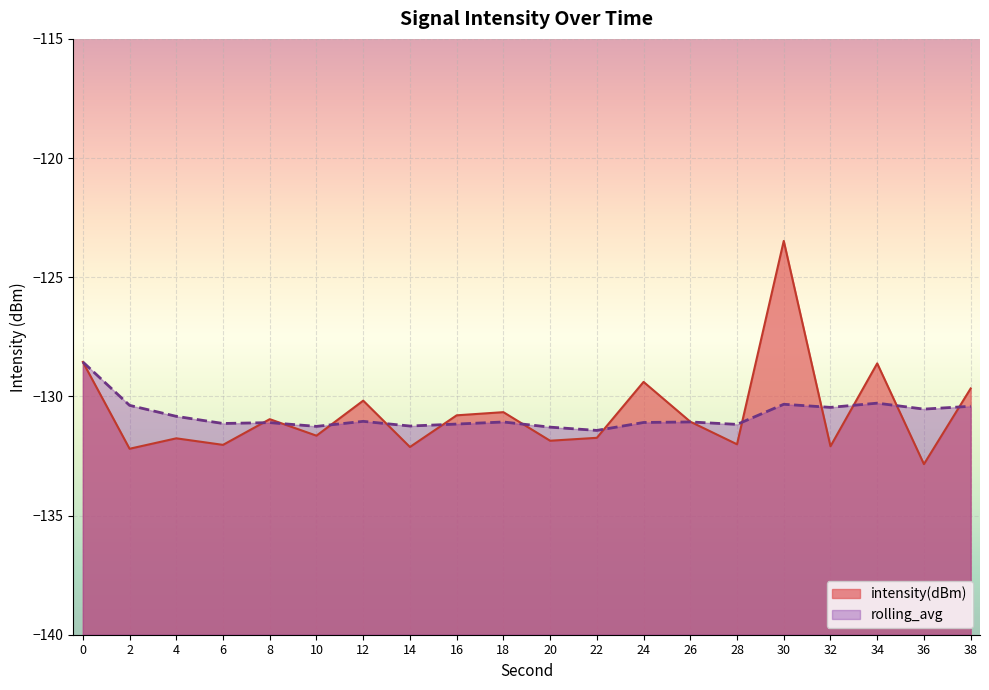

At which category is the sum across all series the highest?

30